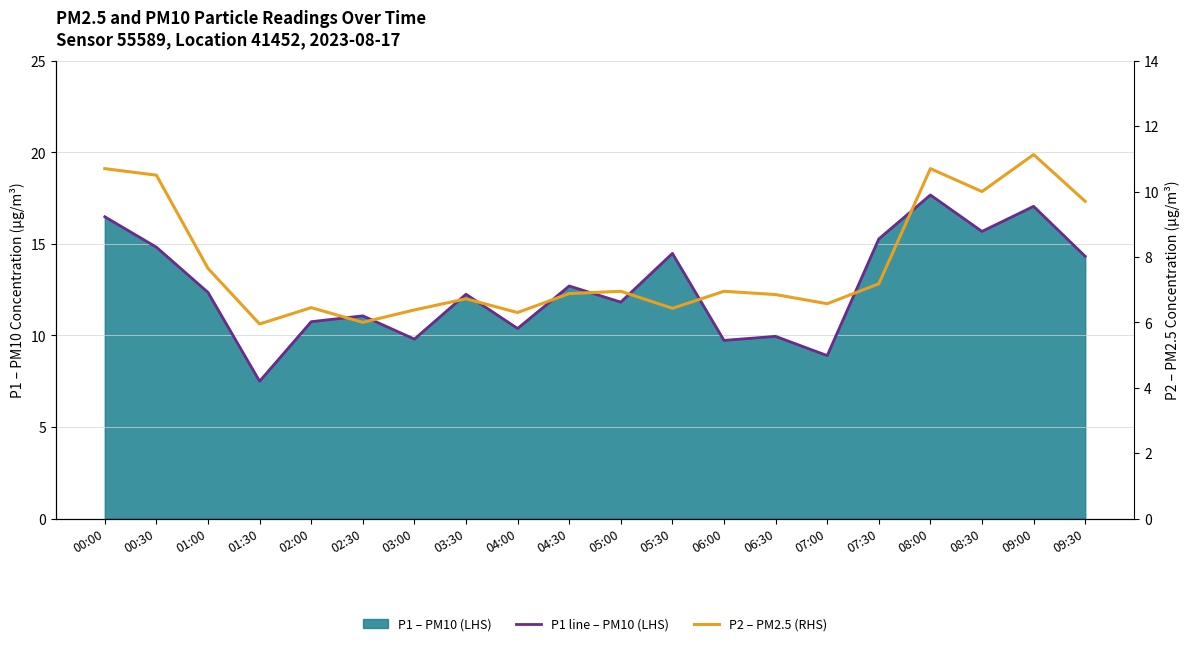

At which label does P2 – PM2.5 (RHS) first exceed 6?

00:00